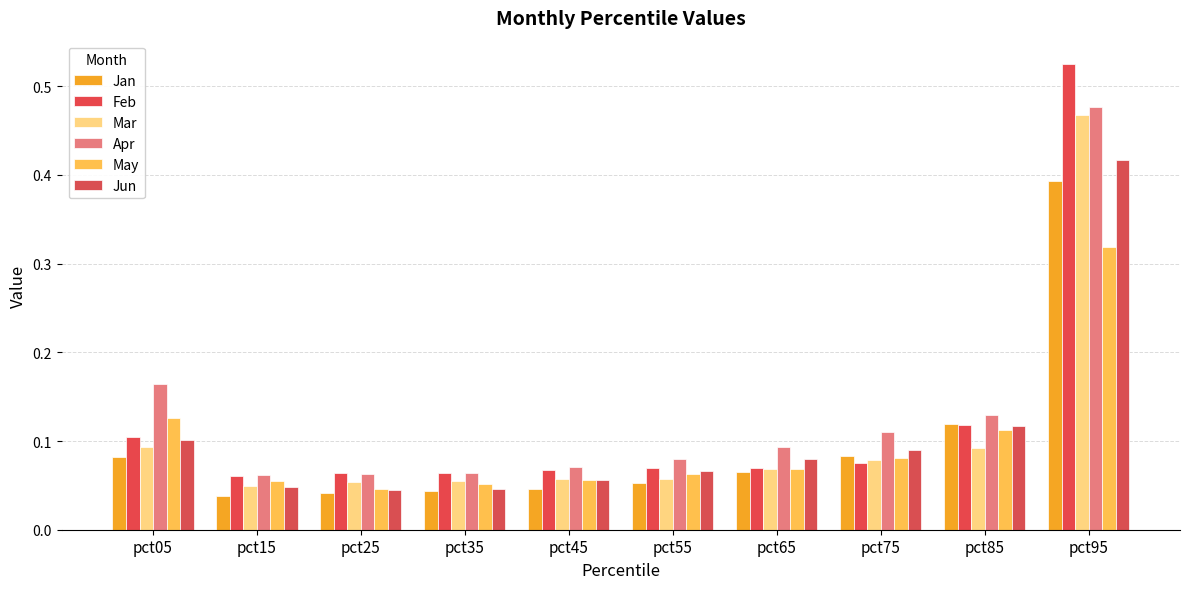

Is the value of Feb at pct15 greater than the value of Jan at pct35?

Yes